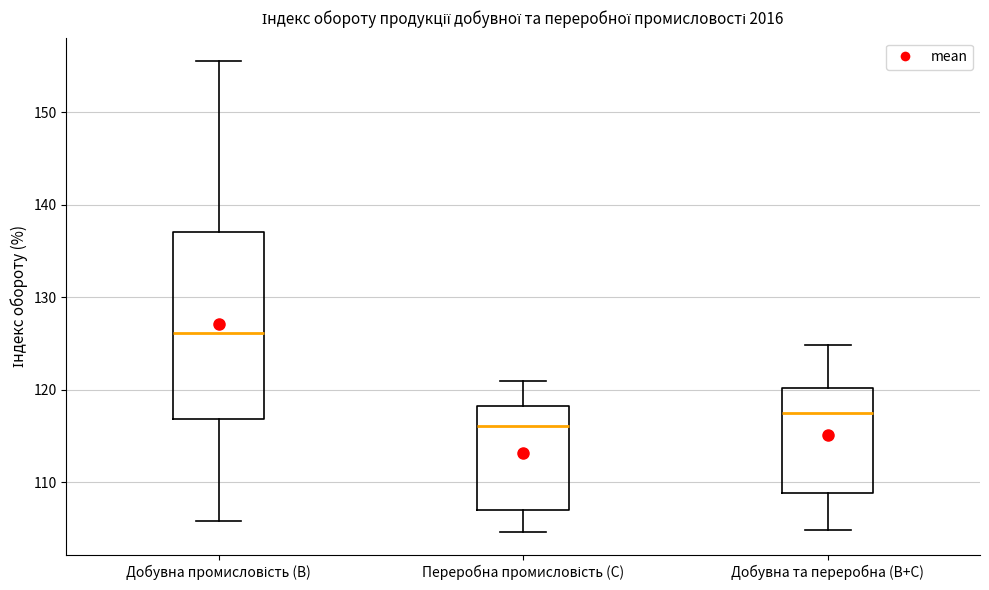

Where is the lower edge of the box for Переробна промисловість (C) on the y-axis? The values are not printed on the chart, so give them approximately, as read against the axis.

107